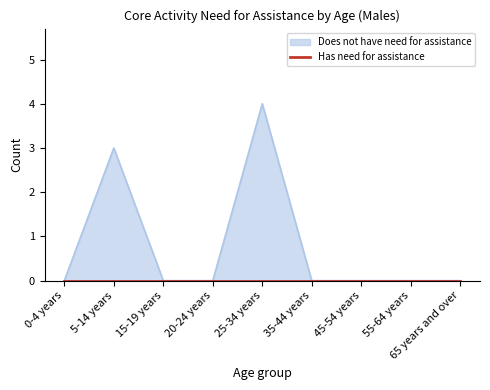

List the labels in order of value, smallest first.

0-4 years, 15-19 years, 20-24 years, 35-44 years, 45-54 years, 55-64 years, 65 years and over, 5-14 years, 25-34 years